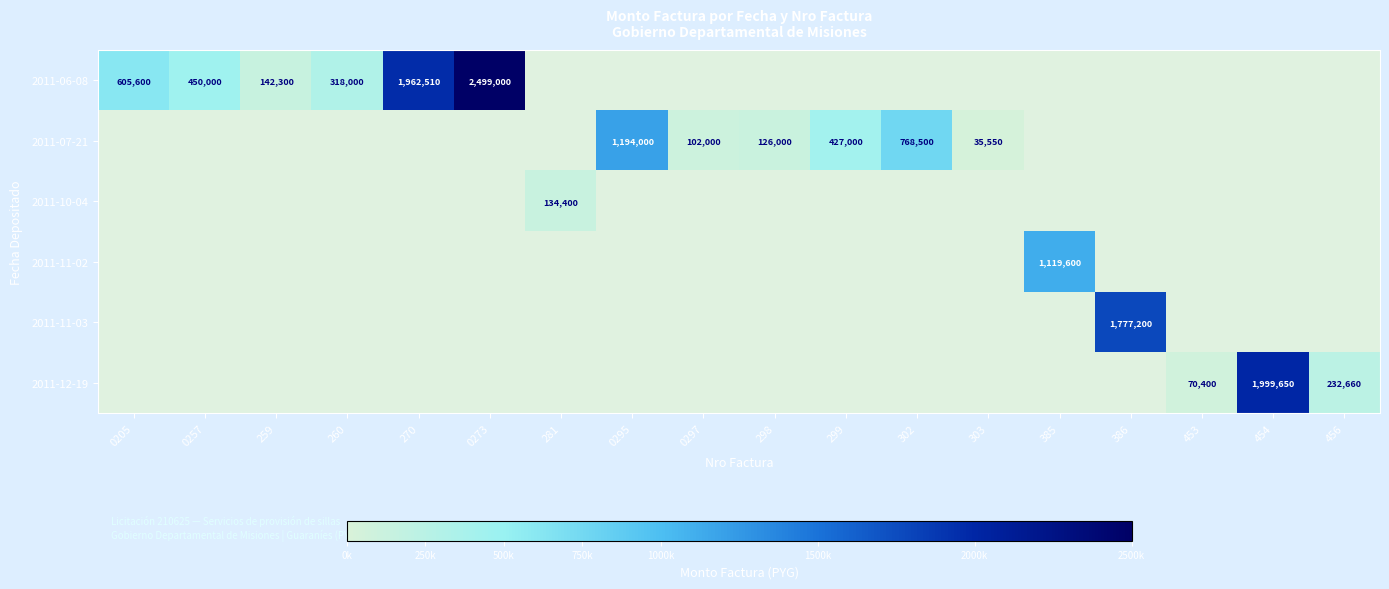

The value of 2011-07-21 at 303 is 35550. True or false?

True